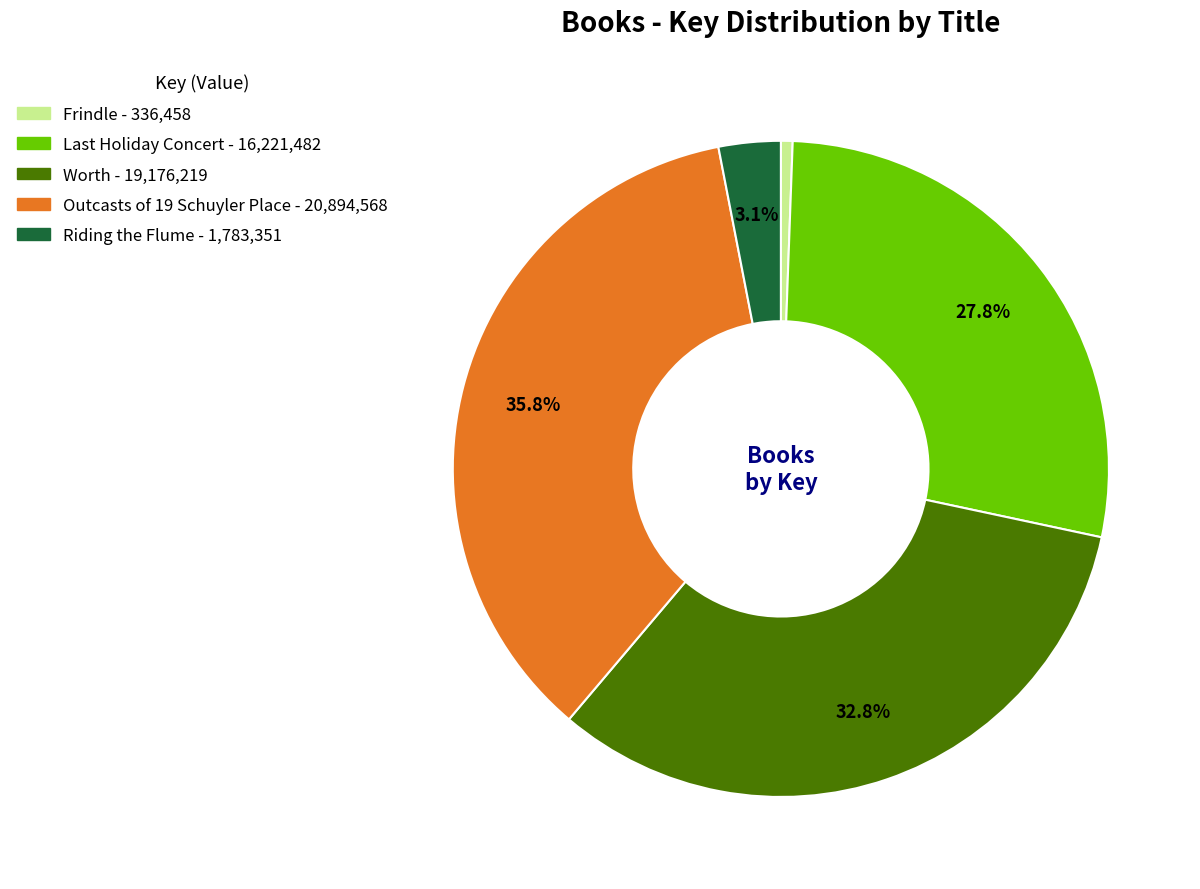

Is it true that Frindle is 11% of the pie?

False